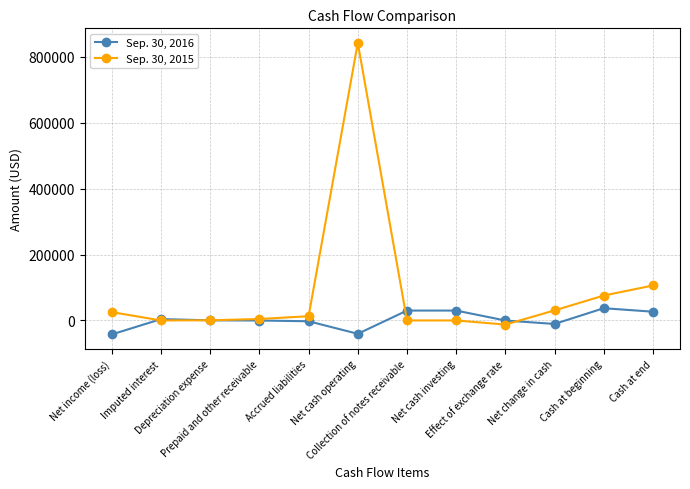

How many data points does each series have?

12